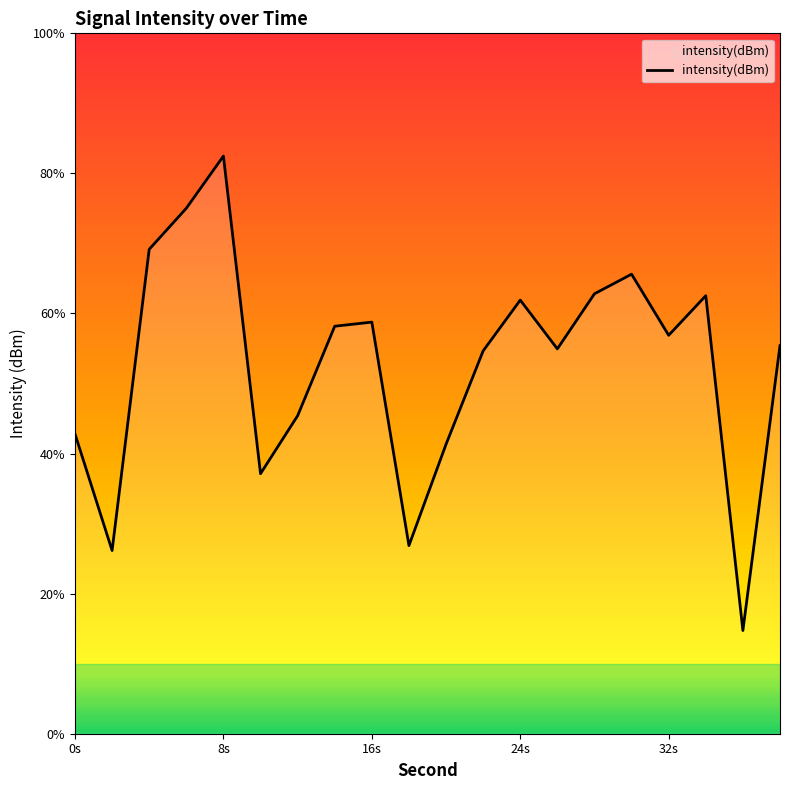

How many lines are shown in the chart?

1